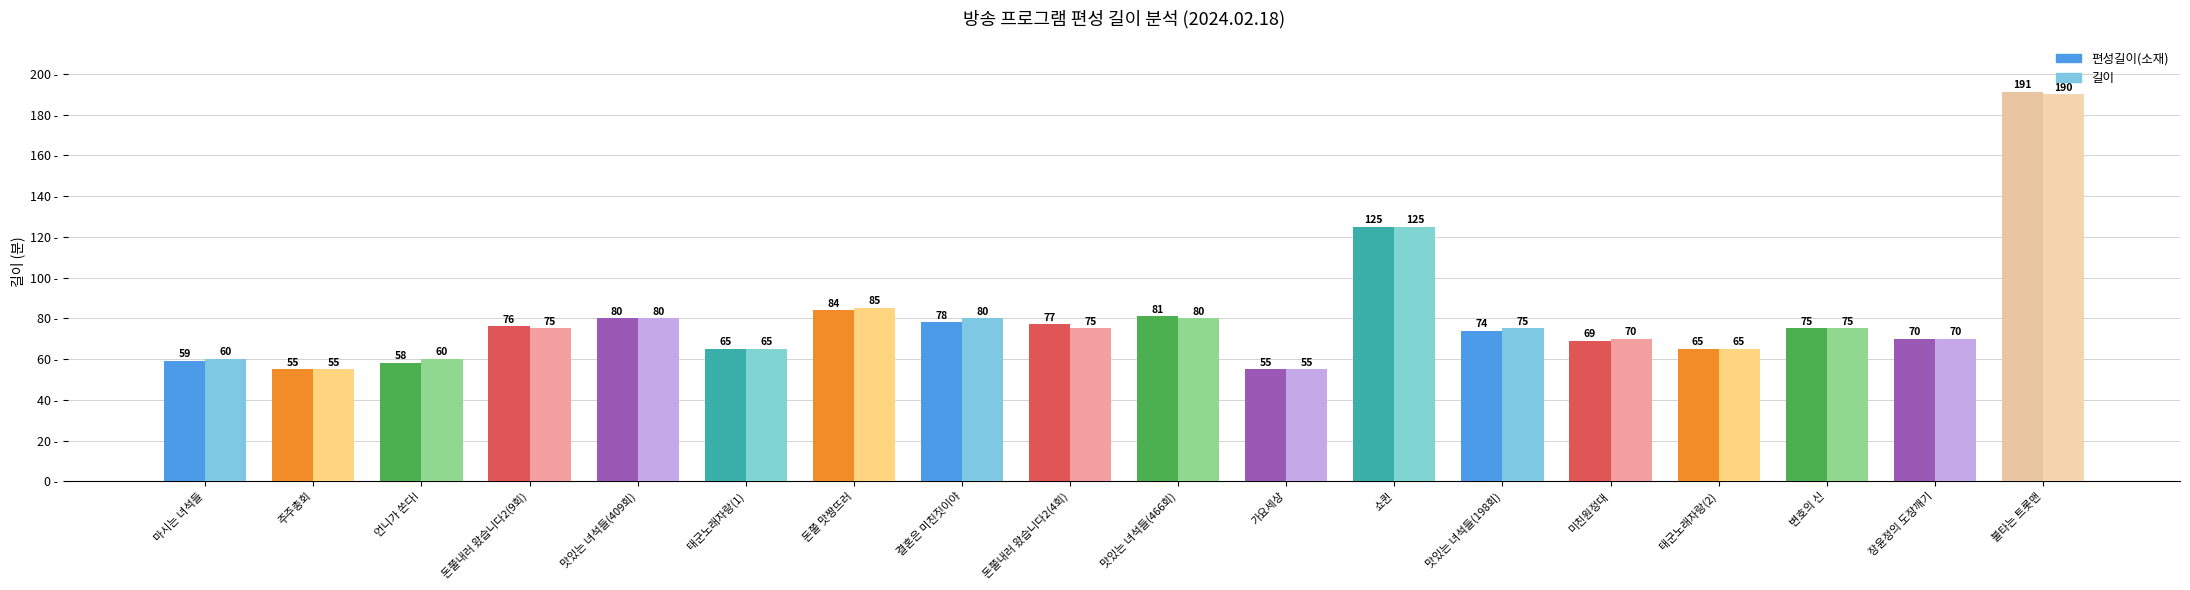

Which series has the widest spread of values?

편성길이(소재)